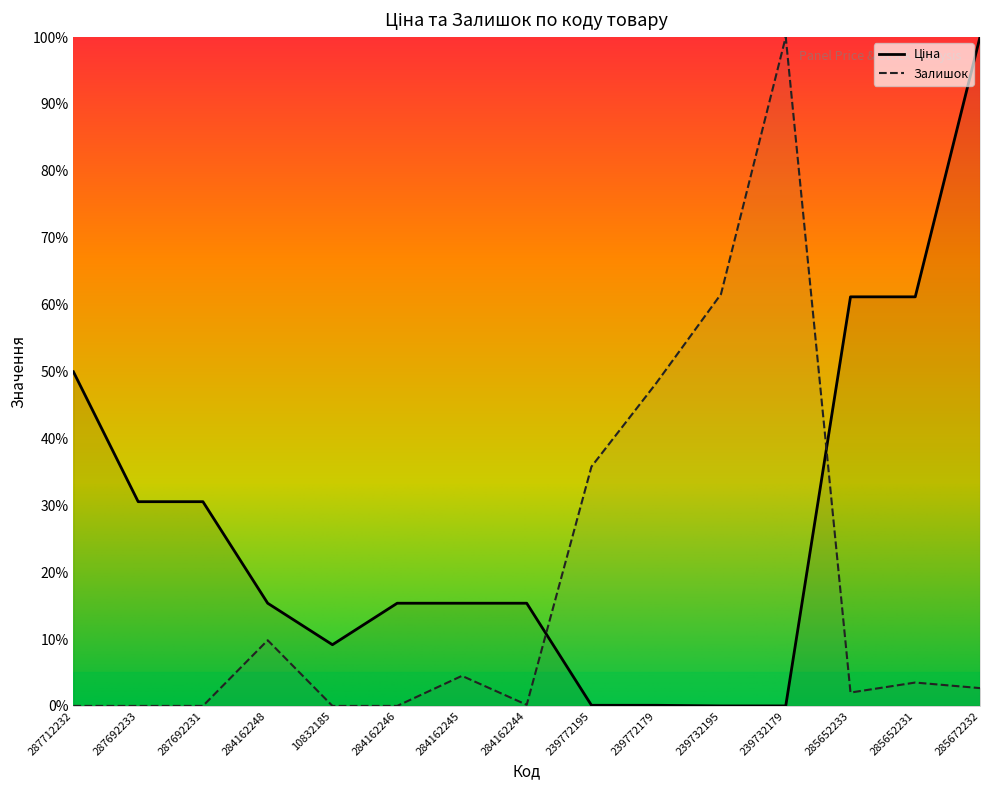

What is the label of the 1st point from the right?

285672232